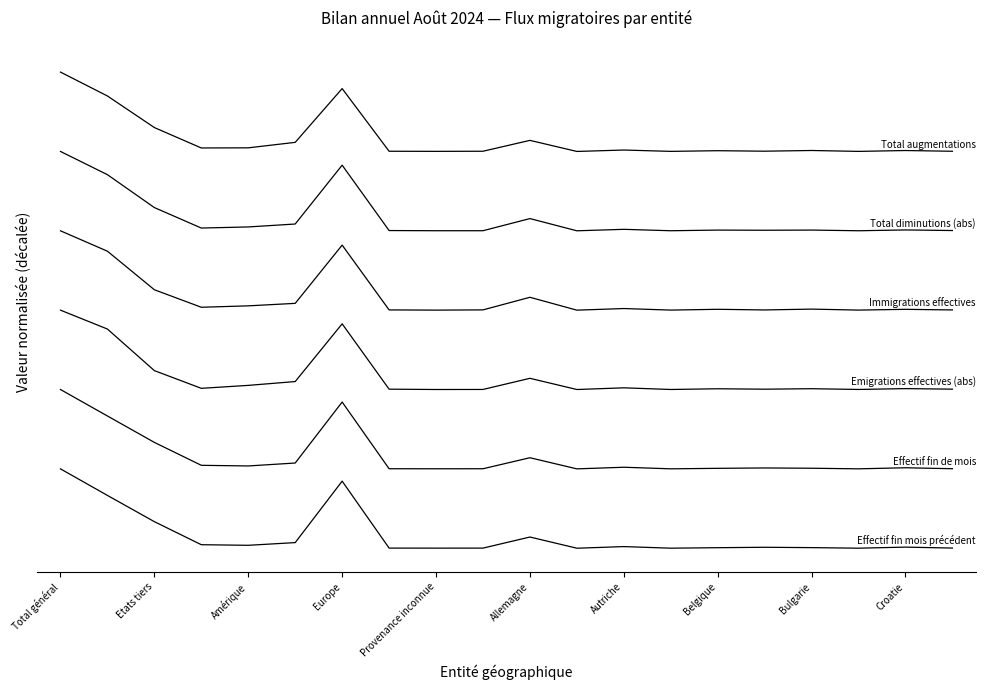

Is this an area chart (filled region under the line)?

No